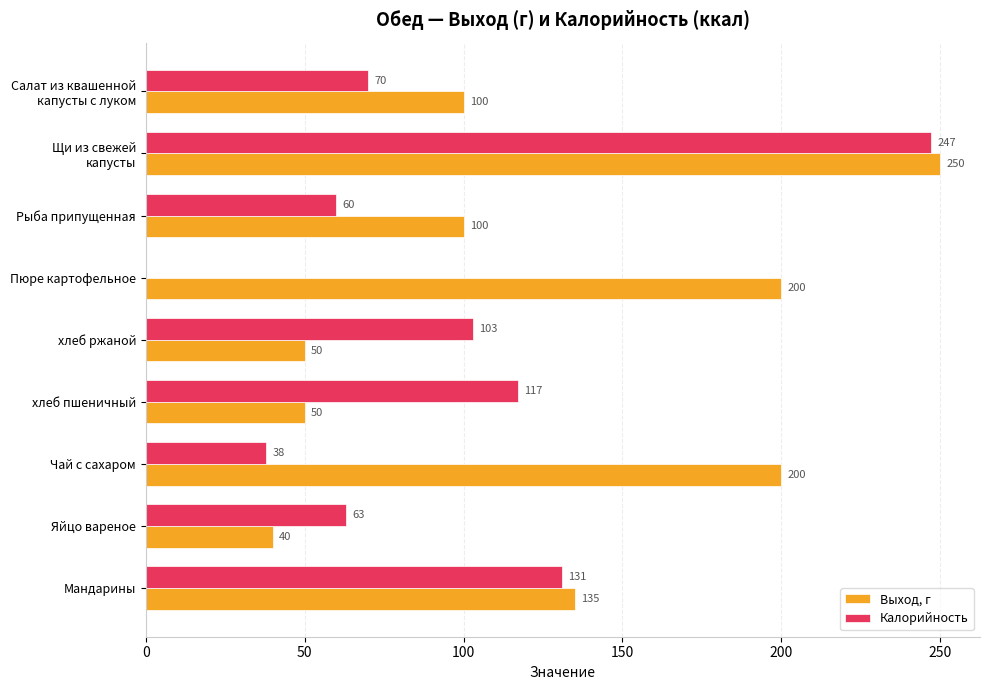

Which series changed the most between Пюре картофельное and хлеб ржаной?

Выход, г